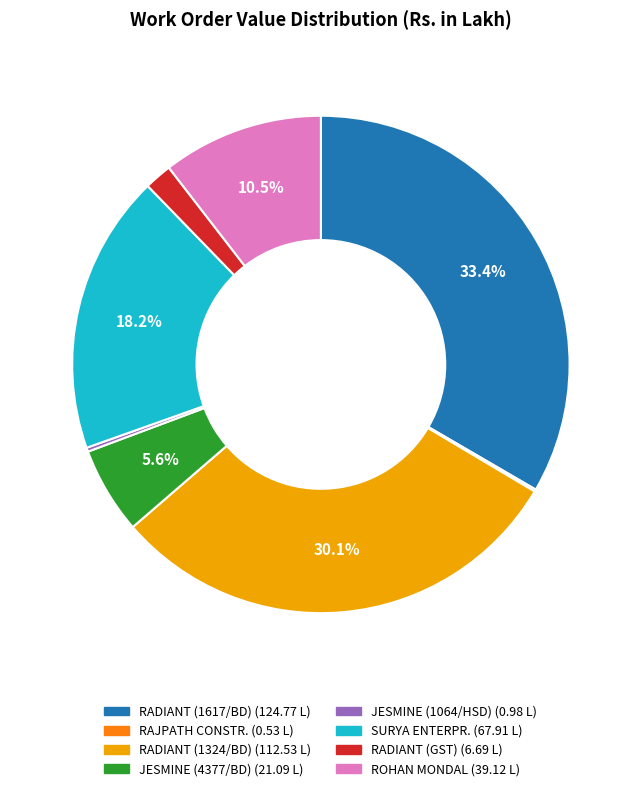

Does any single category account for the majority?

No